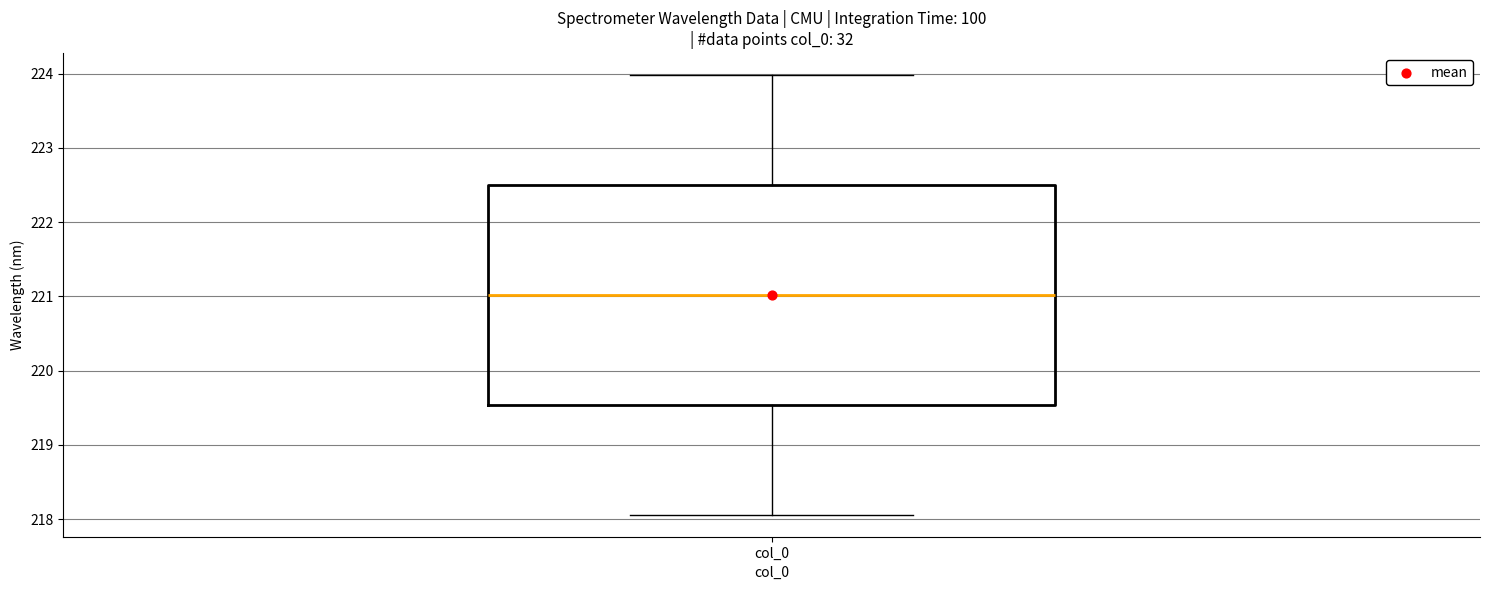

Where is the lower edge of the box for col_0 on the y-axis? The values are not printed on the chart, so give them approximately, as read against the axis.

219.5